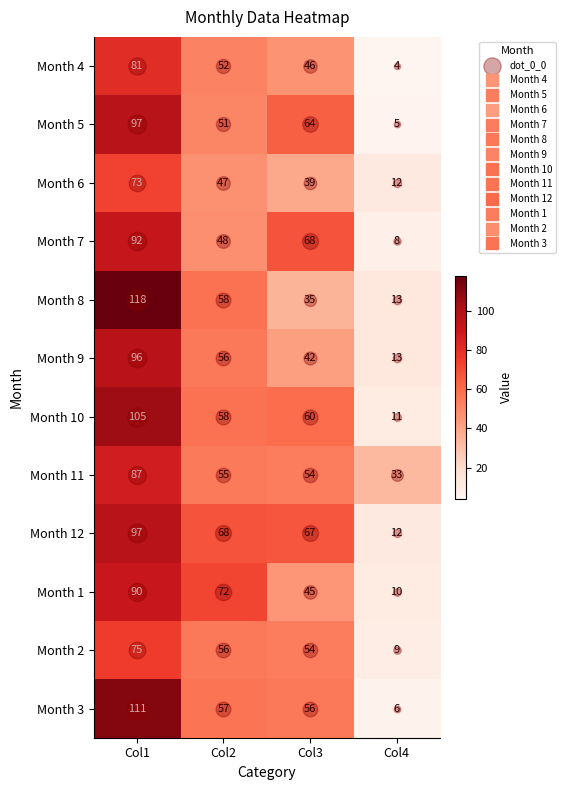

What is the sum of all Month 2 values?

194